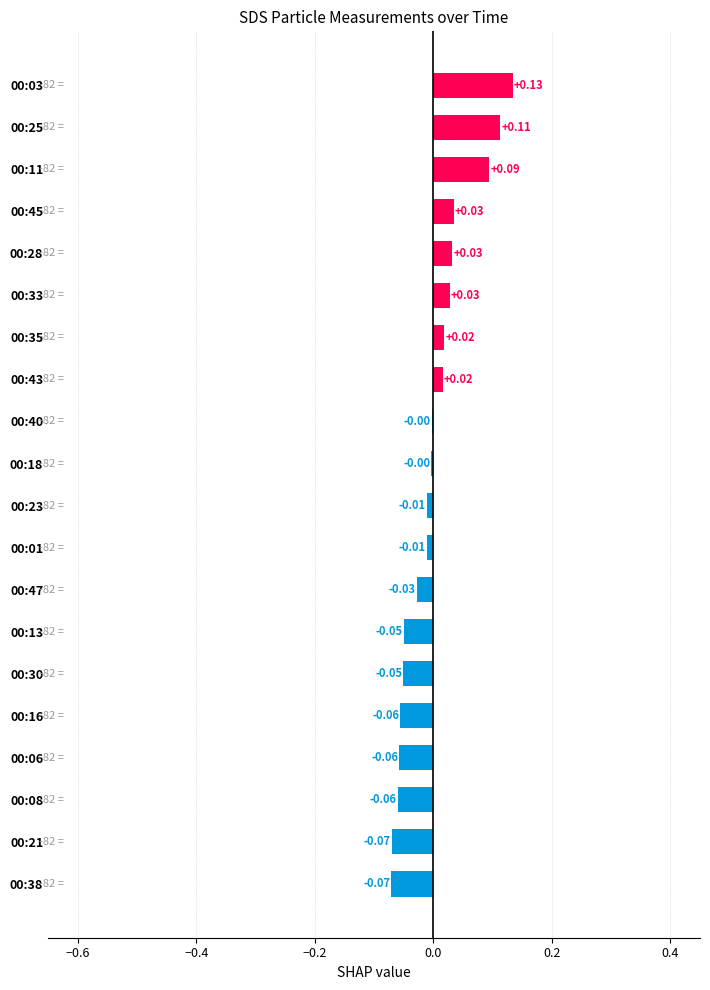

How many data points does each series have?

20